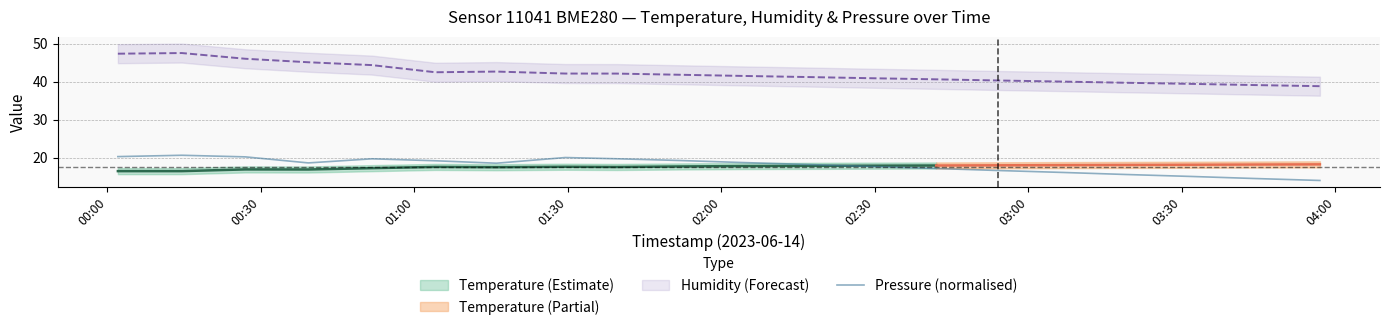

How many data points does each series have?

20